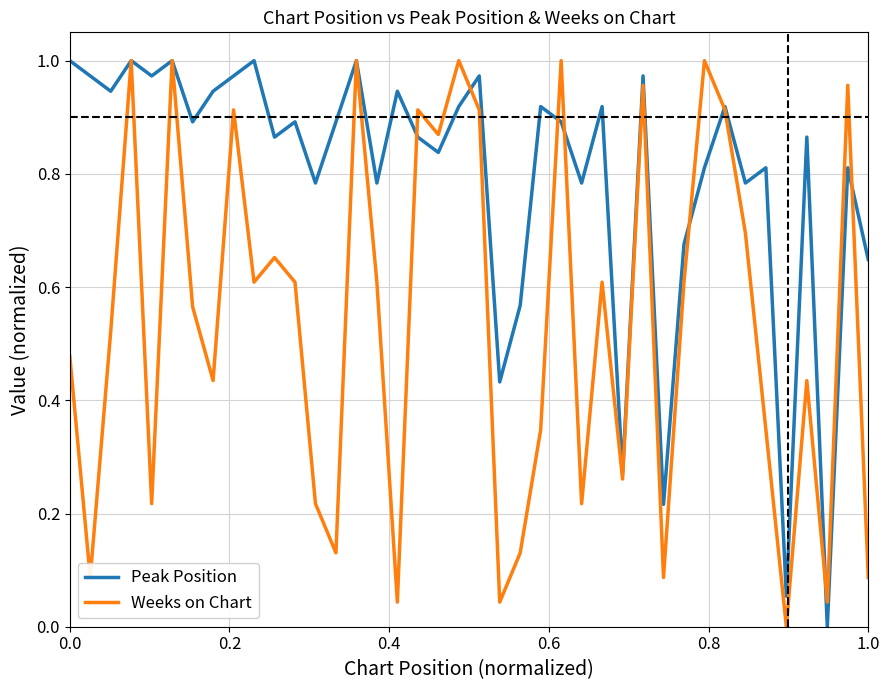

Rank the series by their average value, from lowest to highest.

Weeks on Chart, Peak Position